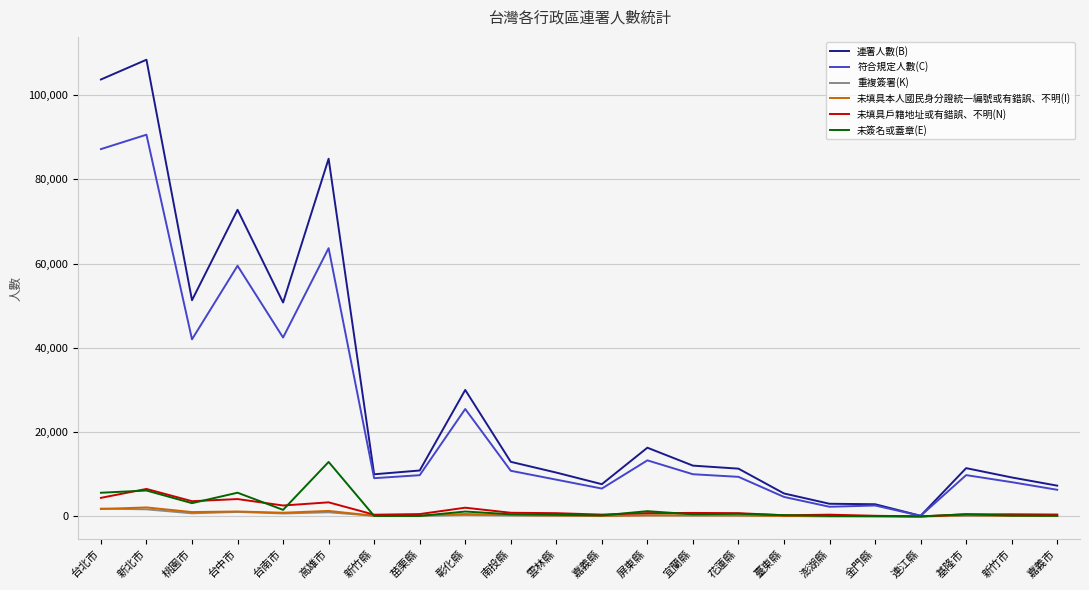

Which category has the highest value across all series?

新北市